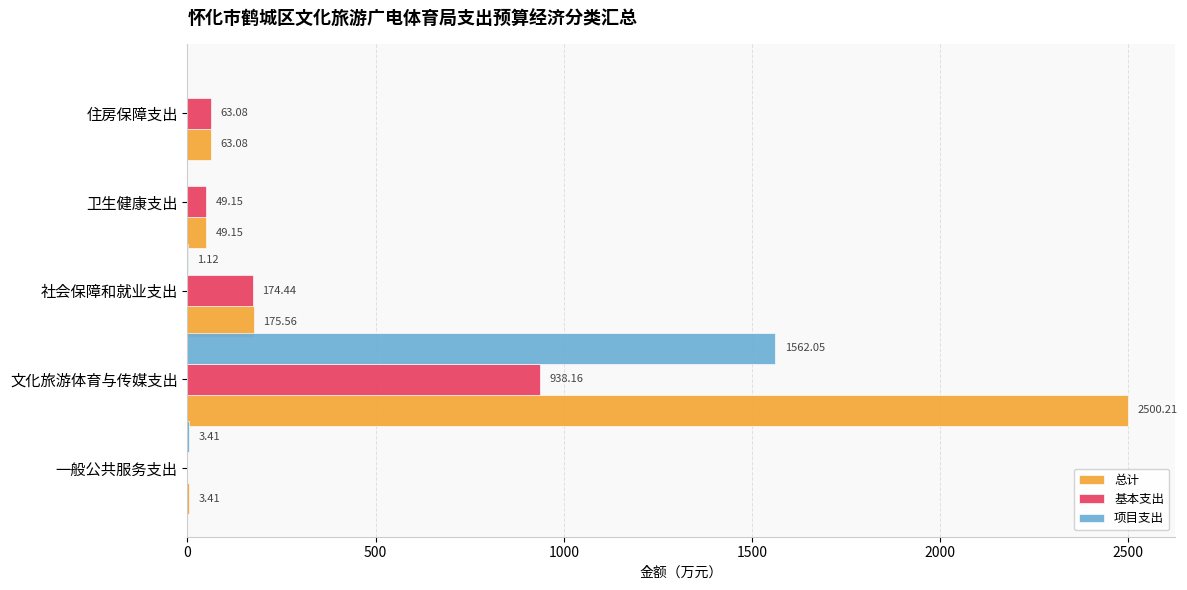

What is the sum of all 项目支出 values?

1566.6